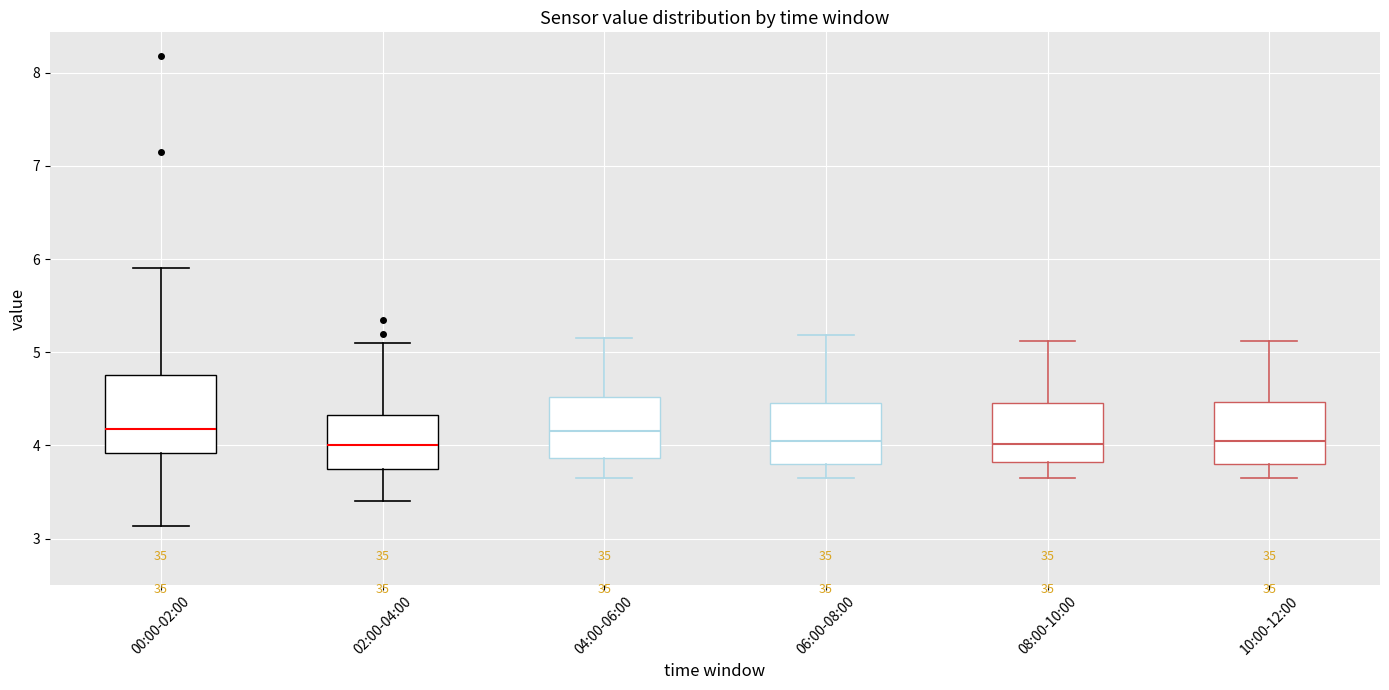

Reading left to right, read every box against the y-axis: the position of its median line, the range the box covers, and the ends of its whiskers. The values are not printed on the chart, so give them approximately, as read against the axis.

00:00-02:00: median 4.2, box 3.9 to 4.8, whiskers 3.1 to 5.9
02:00-04:00: median 4.0, box 3.8 to 4.3, whiskers 3.4 to 5.1
04:00-06:00: median 4.2, box 3.9 to 4.5, whiskers 3.7 to 5.2
06:00-08:00: median 4.1, box 3.8 to 4.5, whiskers 3.7 to 5.2
08:00-10:00: median 4.0, box 3.8 to 4.5, whiskers 3.7 to 5.1
10:00-12:00: median 4.1, box 3.8 to 4.5, whiskers 3.7 to 5.1